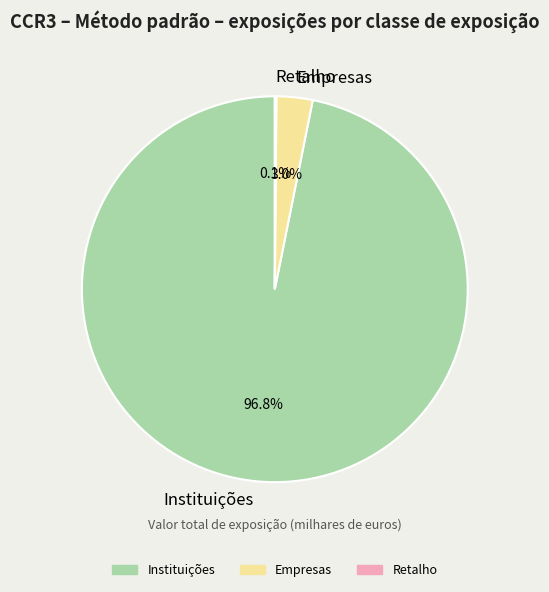

Combined, what portion of the pie is Instituições and Empresas?

99.9%